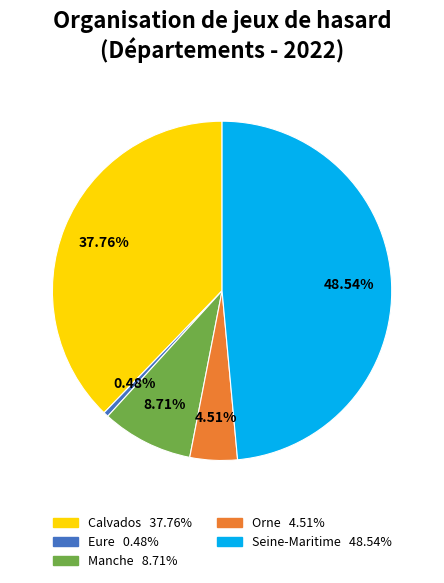

To the nearest percent, what is the difference between the Eure and Orne slice percentages?

4%